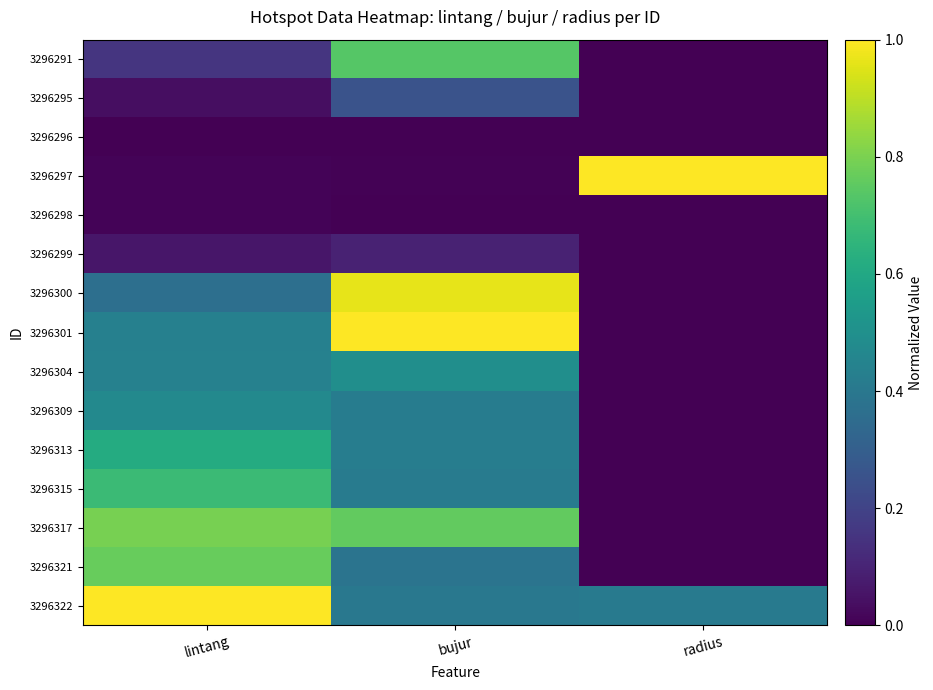

What is the difference between the highest and lowest values at lintang?

1.0